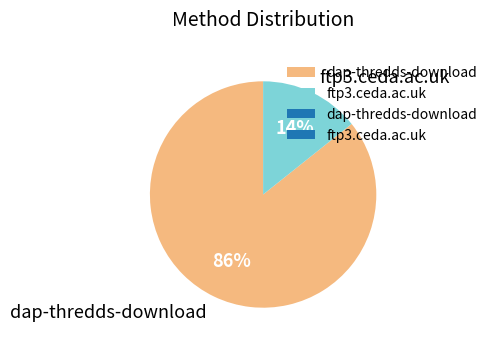

Which slice is the largest?

dap-thredds-download